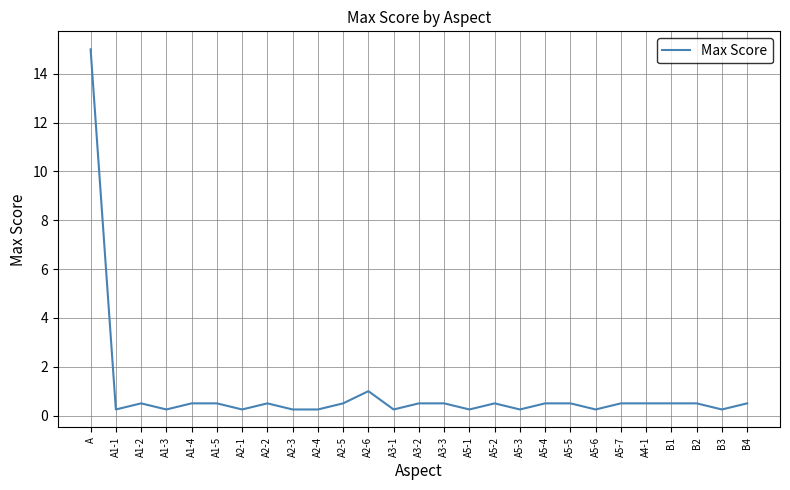

At which category does the chart reach its peak across all series?

А